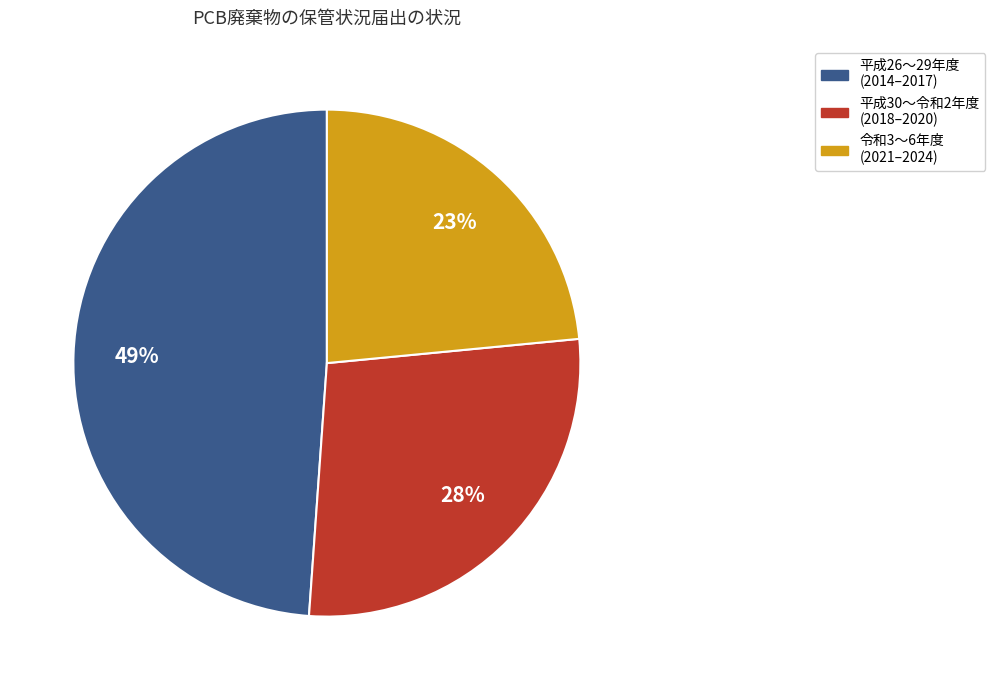

Between 平成30〜令和2年度 (2018–2020) and 令和3〜6年度 (2021–2024), which is larger?

平成30〜令和2年度 (2018–2020)